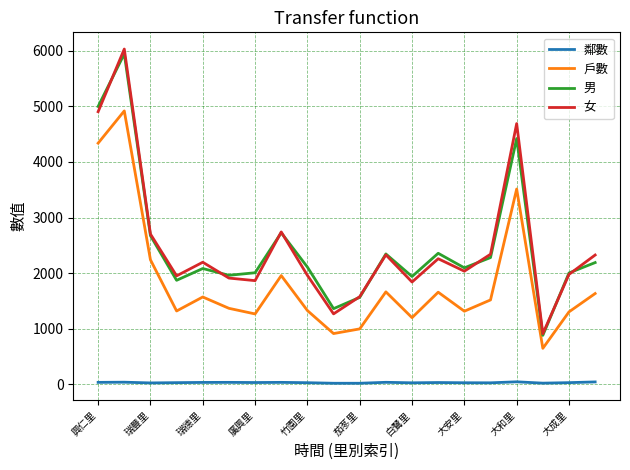

Which series has the largest range (max minus min)?

女